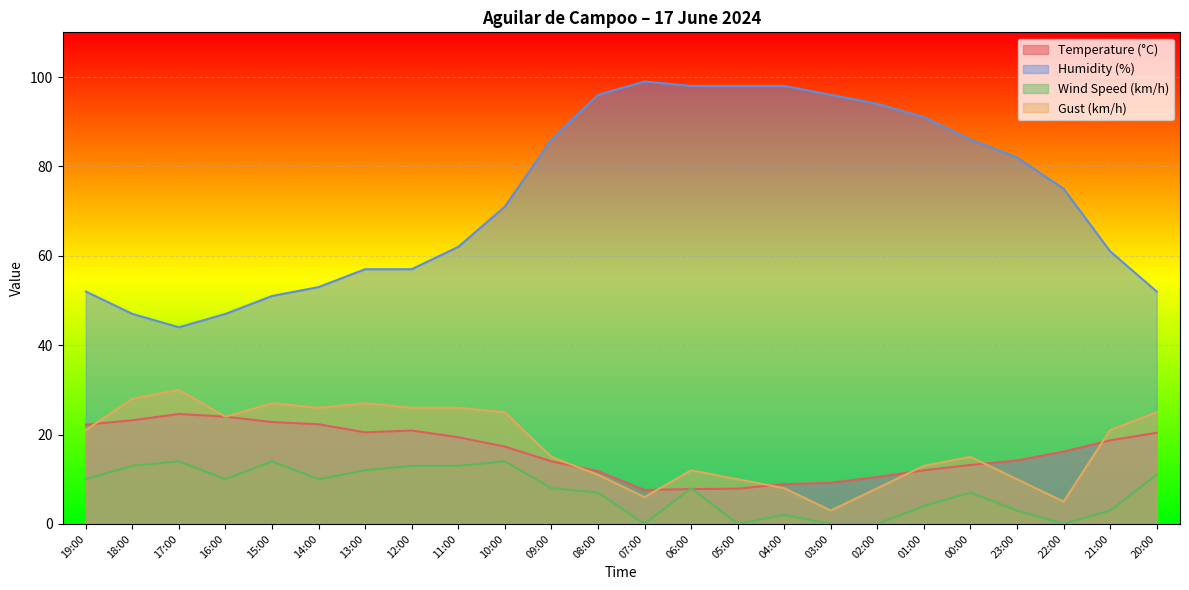

Where is Wind Speed (km/h) nearest to the value 7?

08:00